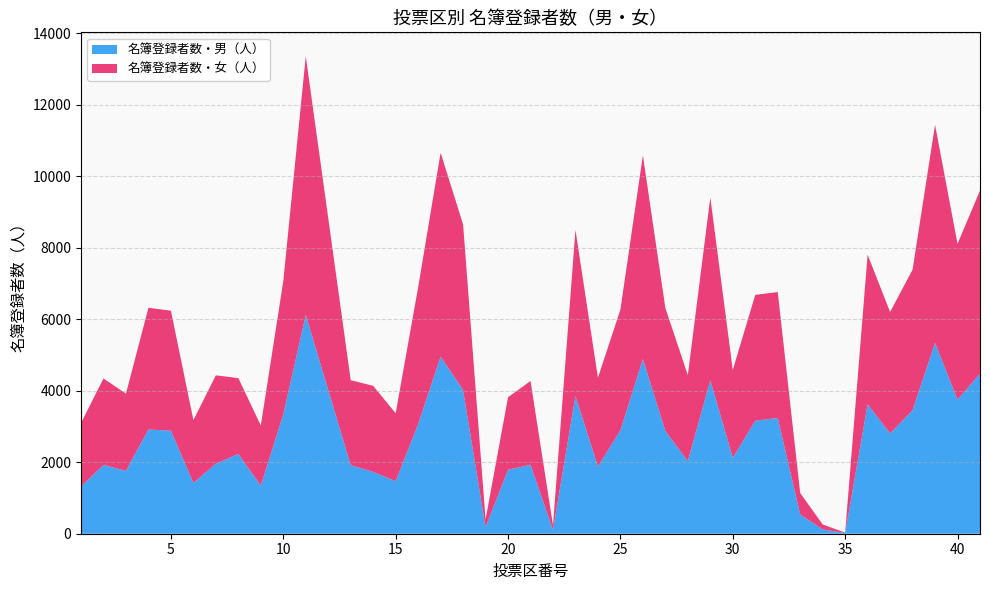

Reading left to right, transcribe all the data shown in this chart.

名簿登録者数・男（人）: 1=1318	2=1925	3=1760	4=2916	5=2880	6=1418	7=1960	8=2230	9=1344	10=3338	11=6122	13=1917	14=1729	15=1469	16=3066	17=4953	18=4022	19=181	20=1790	21=1929	22=106	23=3853	24=1879	25=2892	26=4885	27=2872	28=2031	29=4293	30=2123	31=3159	32=3238	33=539	34=122	35=17	36=3621	37=2804	38=3454	39=5339	40=3751	41=4475
名簿登録者数・女（人）: 1=1778	2=2418	3=2158	4=3405	5=3357	6=1759	7=2470	8=2122	9=1683	10=3727	11=7234	13=2377	14=2408	15=1900	16=3824	17=5703	18=4630	19=218	20=2027	21=2343	22=127	23=4646	24=2483	25=3376	26=5698	27=3442	28=2403	29=5113	30=2458	31=3522	32=3522	33=599	34=137	35=14	36=4184	37=3397	38=3933	39=6098	40=4356	41=5124